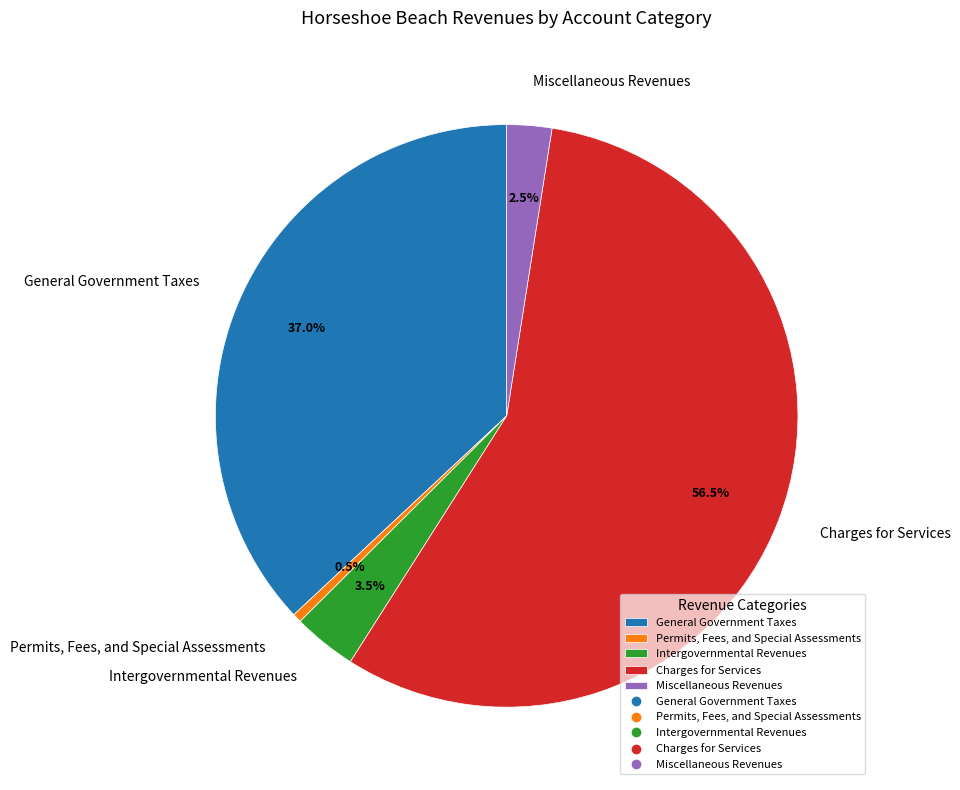

What portion of the pie excludes Charges for Services?

43.5%